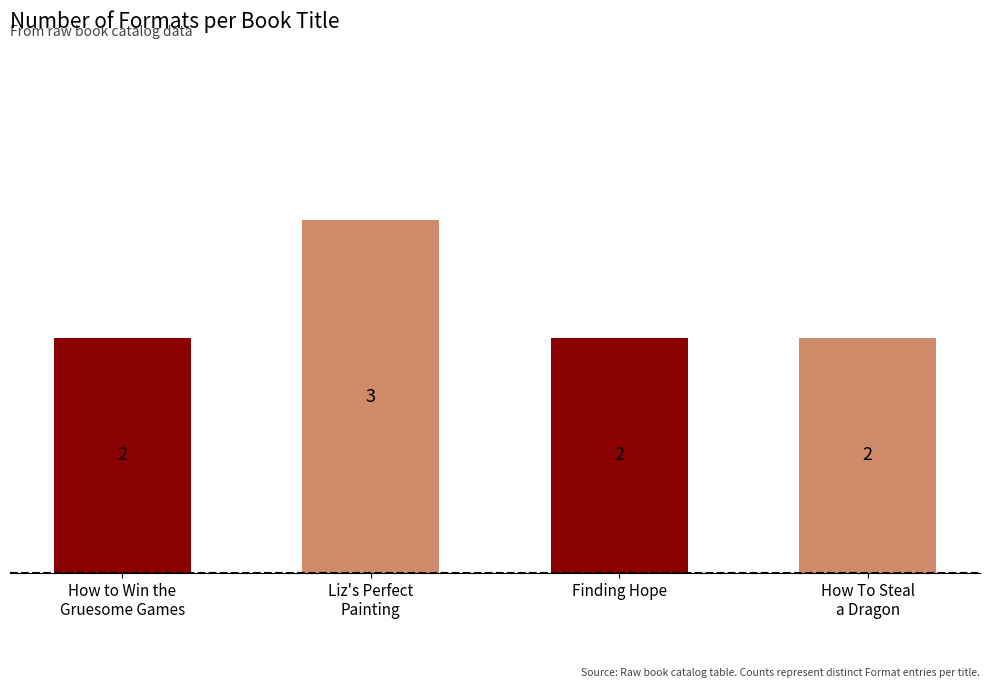

The chart shows a value of 3 at Finding Hope. True or false?

False